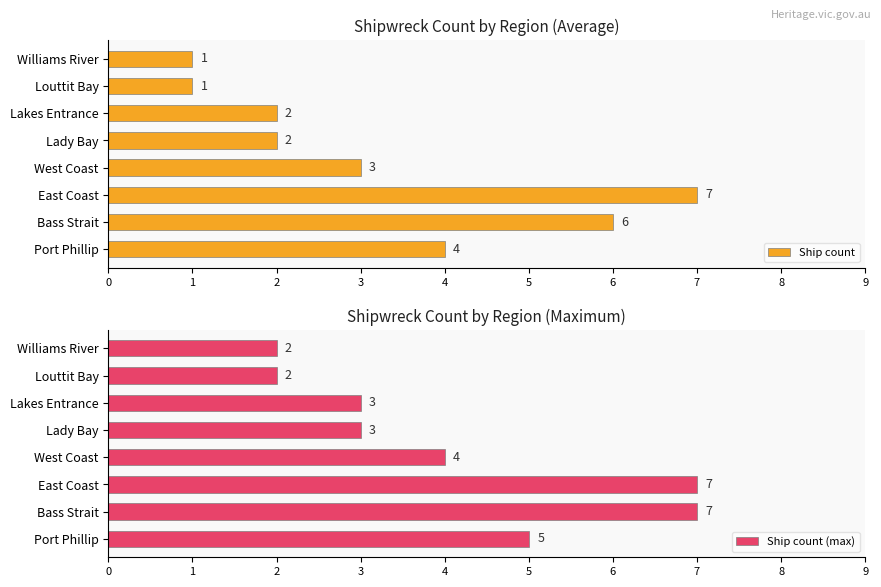

Is it true that Ship count equals 2 at Lakes Entrance?

True